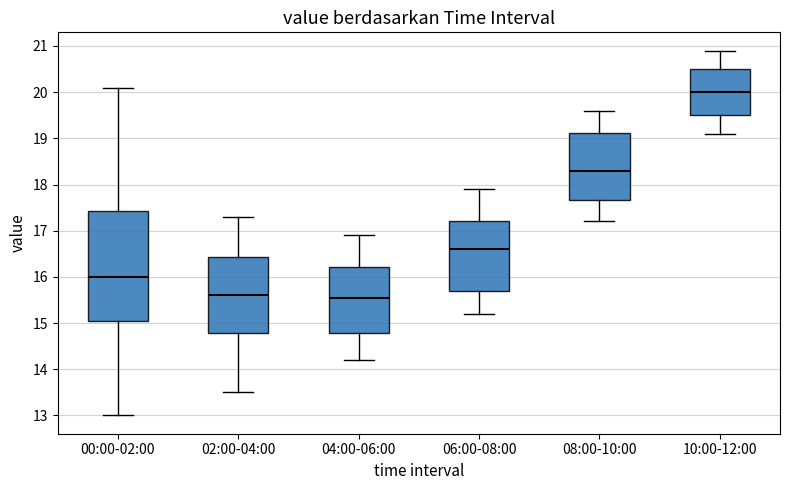

Comparing the boxes themselves (not the whiskers), which one is the tallest?

00:00-02:00